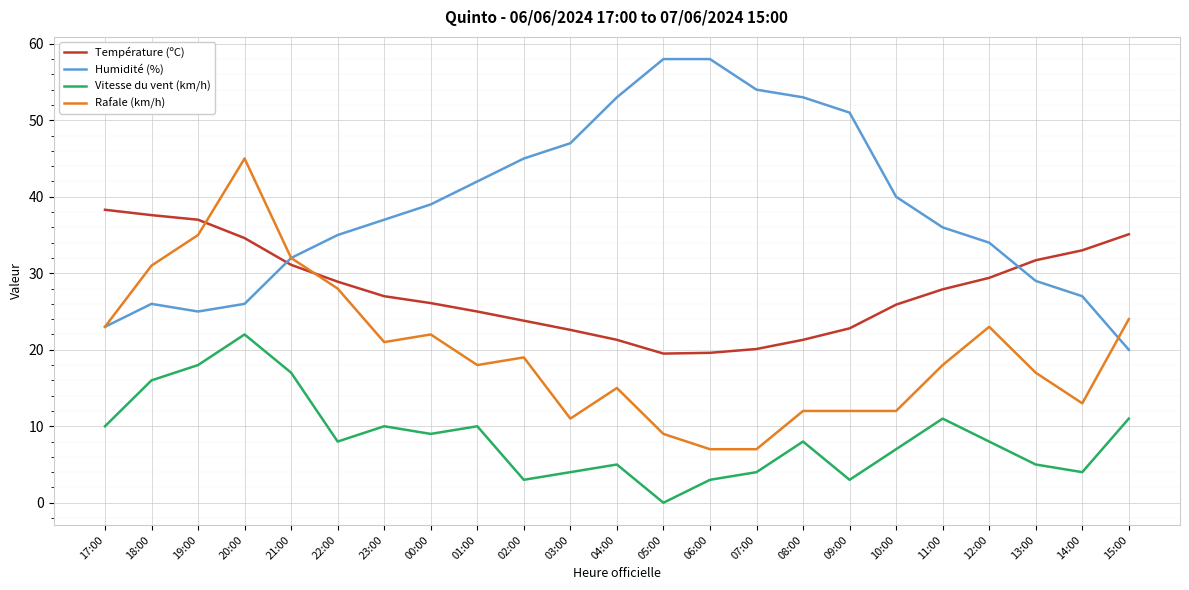

True or false: Rafale (km/h) and Vitesse du vent (km/h) cross at least once.

False